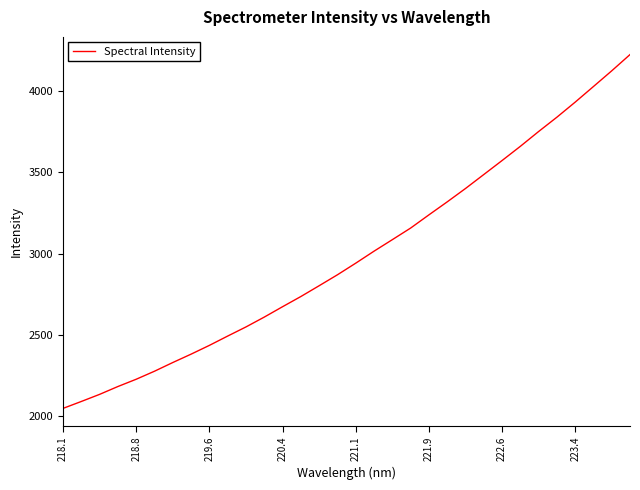

What is the difference between the maximum and minimum values?

2175.7